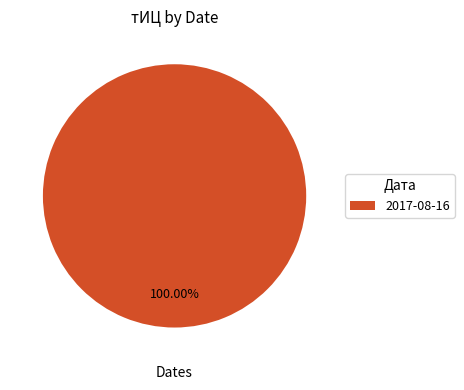

Count the number of slices in the pie.

1